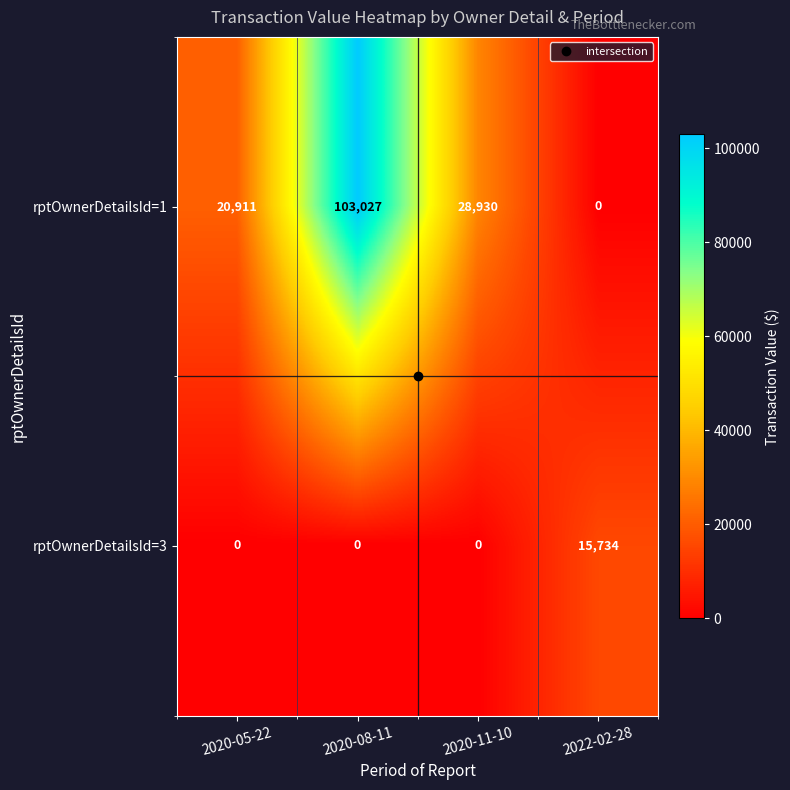

Read the rptOwnerDetailsId=1 value at 2020-08-11, to the nearest 50.

103050